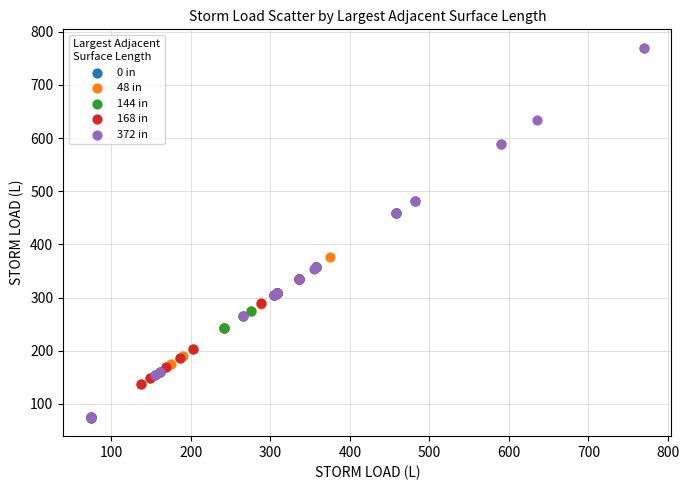

Which series has the largest Y range (max minus min)?

372 in